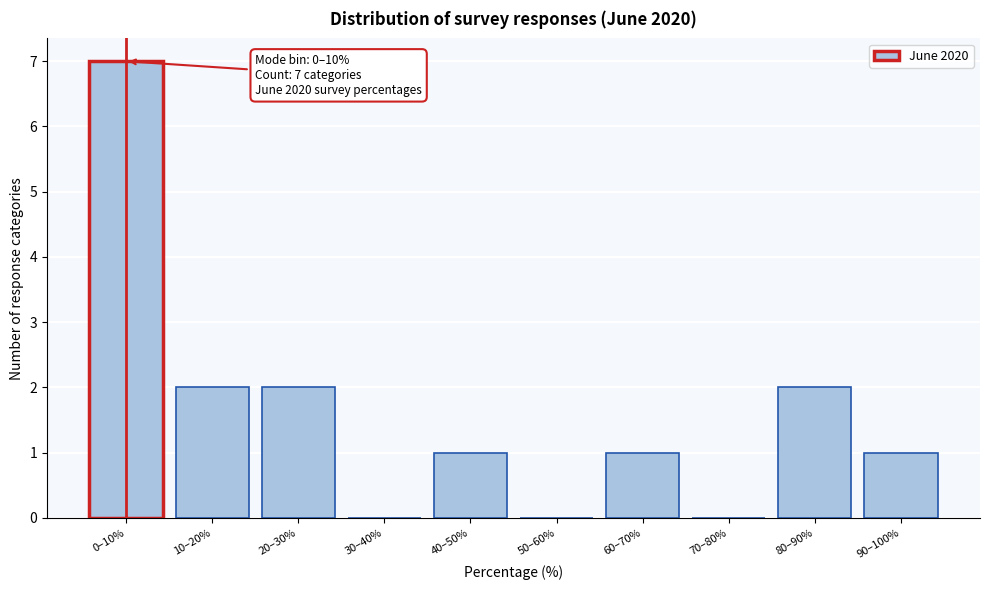

Reading right to left, list all the values displayed in this chart.

90–100%=1	80–90%=2	70–80%=0	60–70%=1	50–60%=0	40–50%=1	30–40%=0	20–30%=2	10–20%=2	0–10%=7